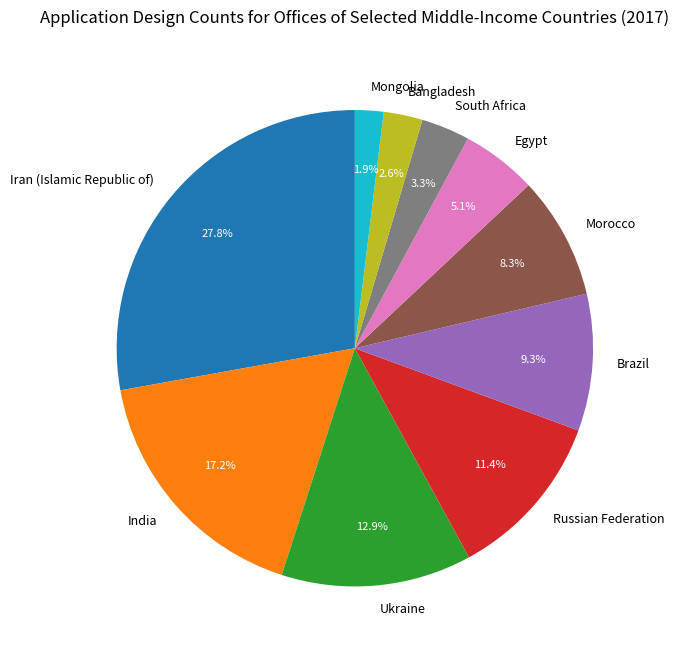

Is Morocco the majority of the pie?

No